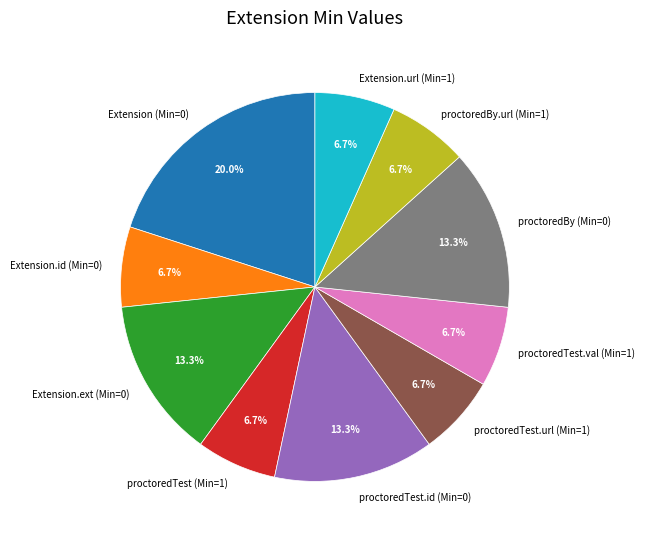

What is the ratio of the value at proctoredTest (Min=1) to the value at Extension.id (Min=0)?

1.0